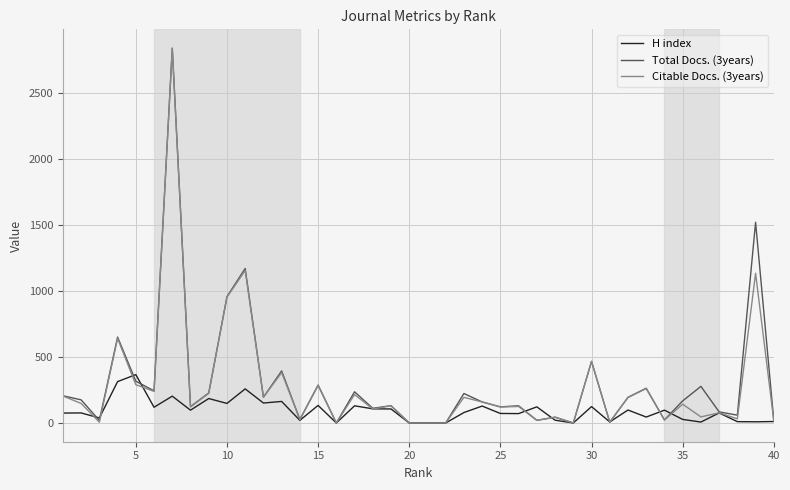

What is the maximum value shown in the chart?

2837